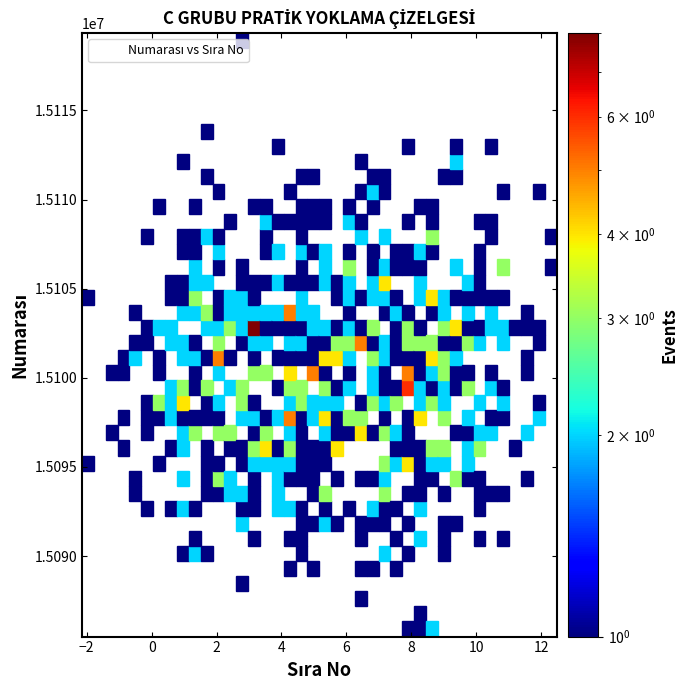

What is the range of X values (max minus min)?

14.6